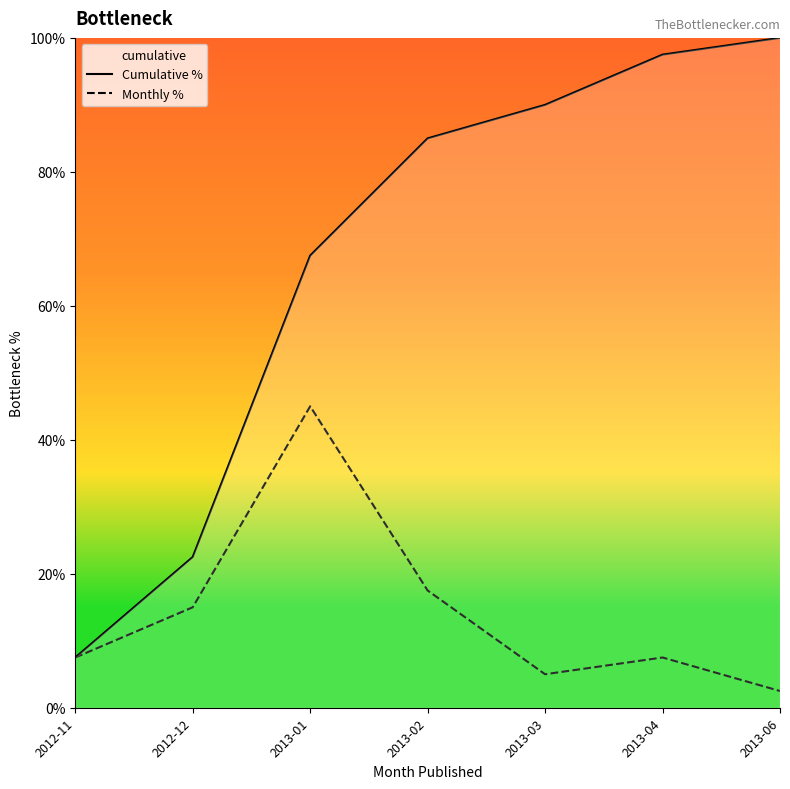

What is the lowest value of the Cumulative % series?

7.5